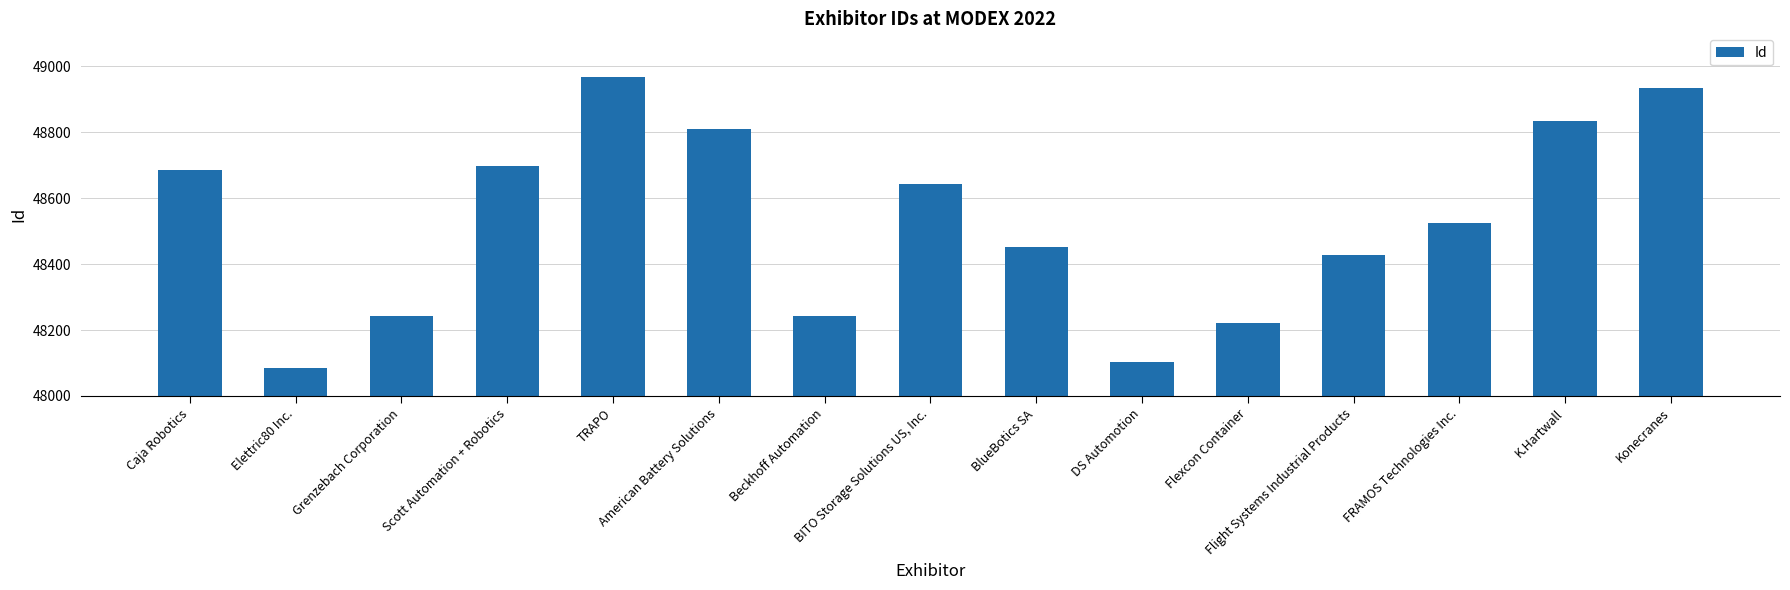

What is the maximum value shown in the chart?

48969